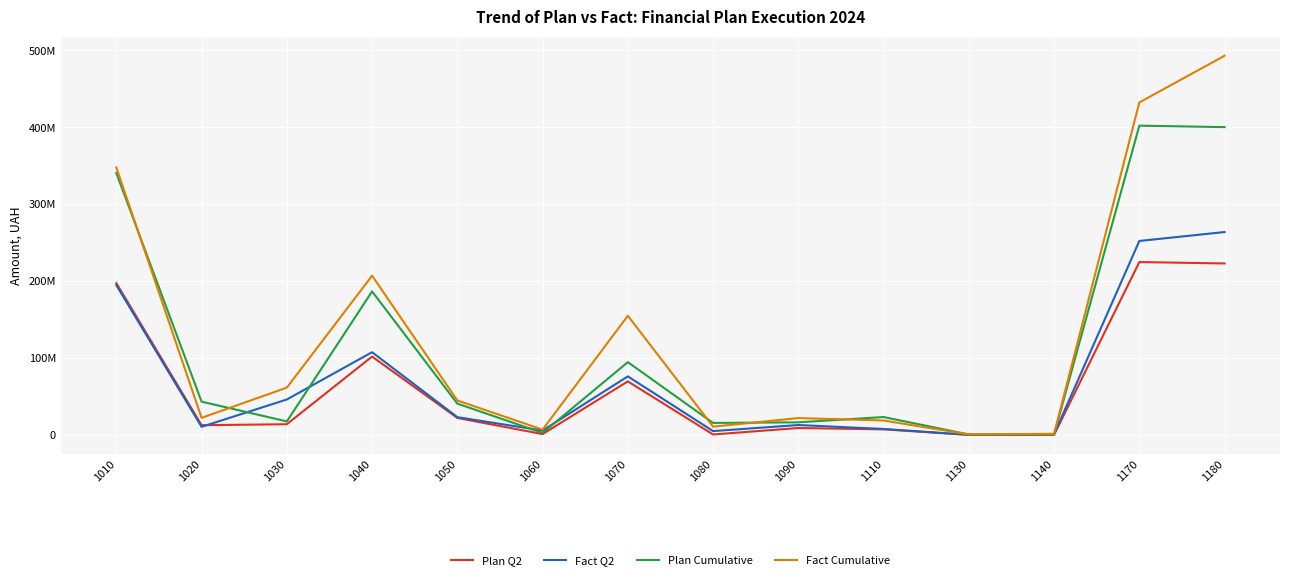

What is the average value of the Fact Q2 series?

72259827